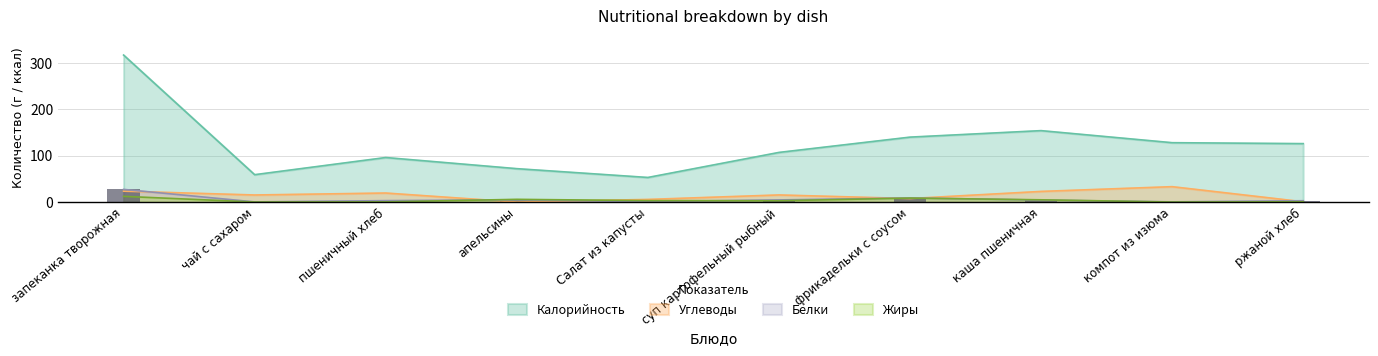

Between компот из изюма and чай с сахаром, which is larger?

компот из изюма